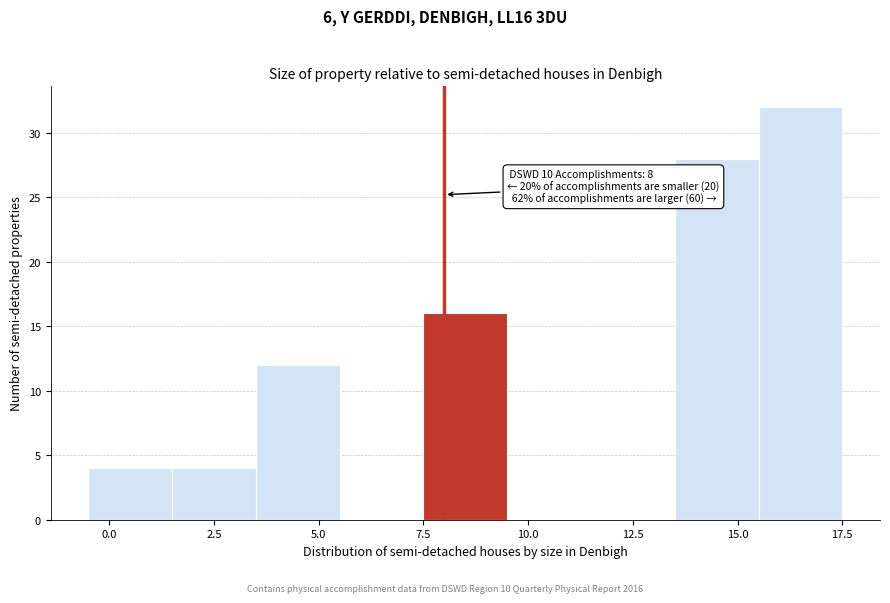

Over which range of the x-axis is the bar tallest?

15.5 to 17.5